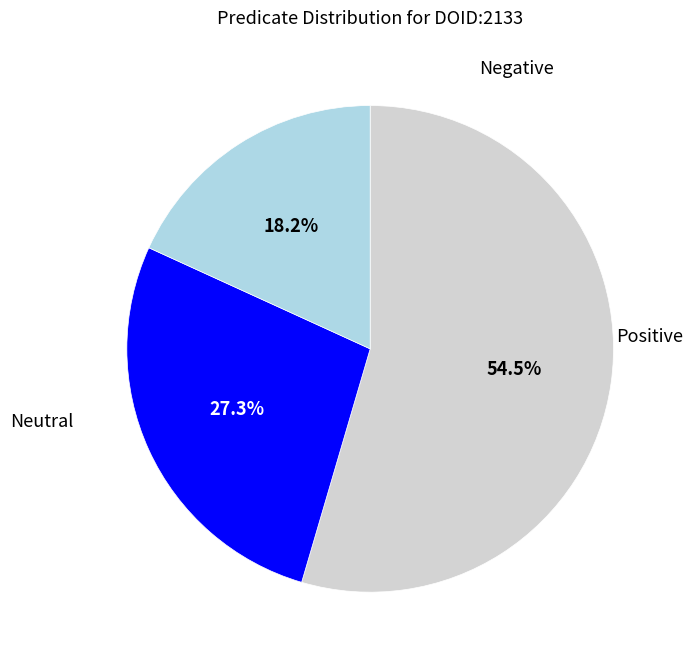

Is there a majority slice in this chart?

Yes